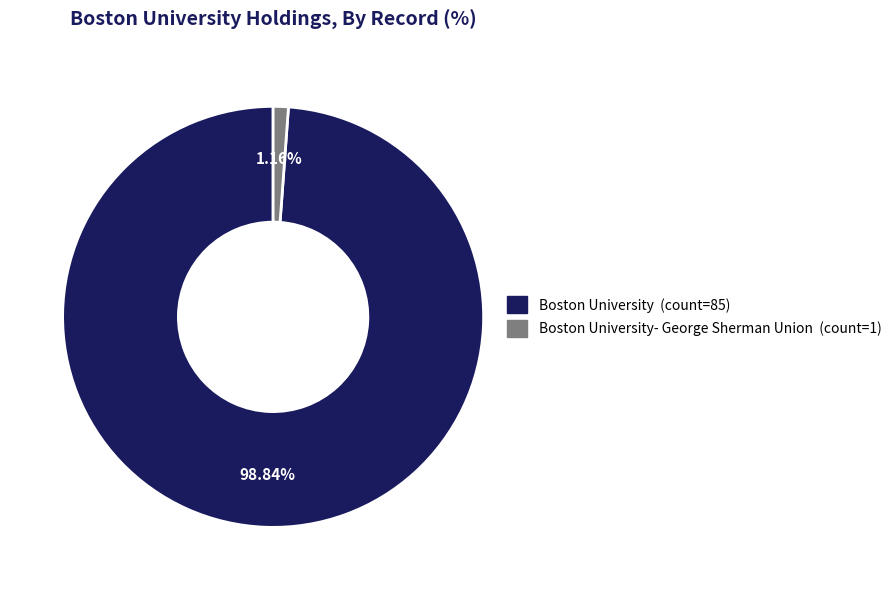

Is there any slice that represents more than half of the pie?

Yes